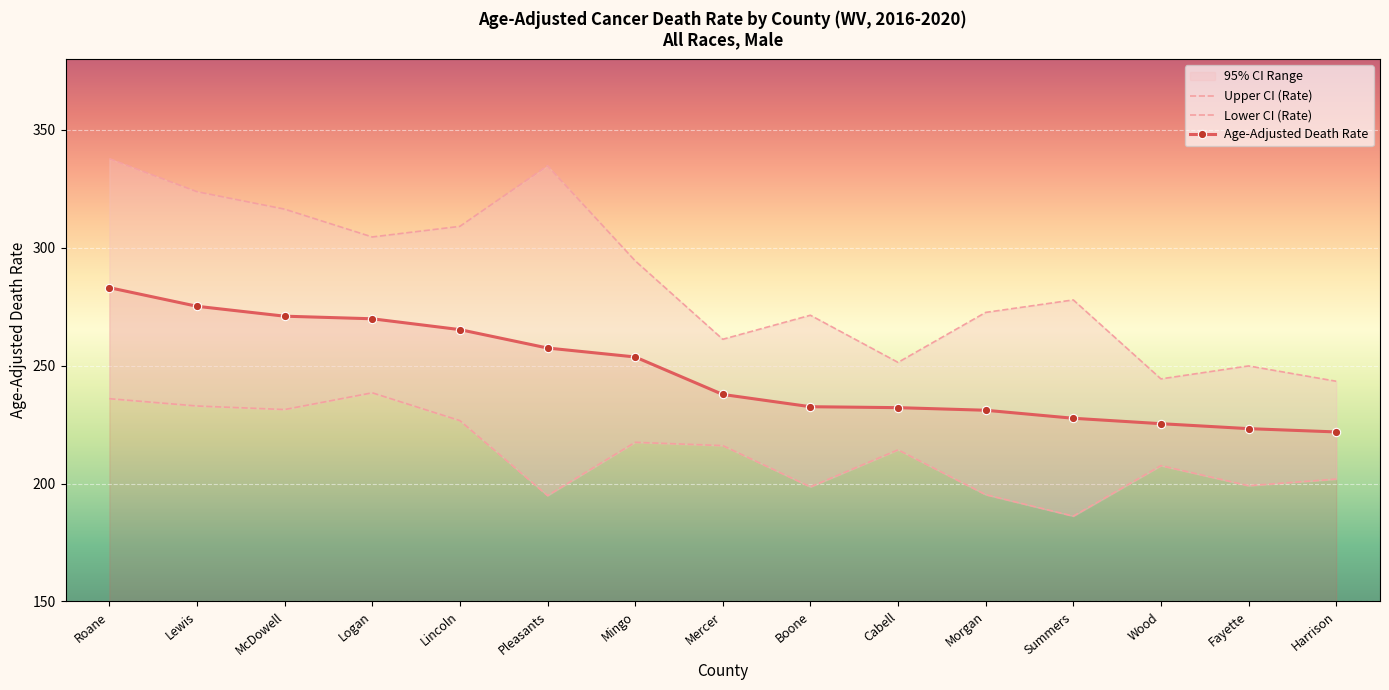

List the series in order of their peak value, lowest first.

Lower CI (Rate), Age-Adjusted Death Rate, Upper CI (Rate)